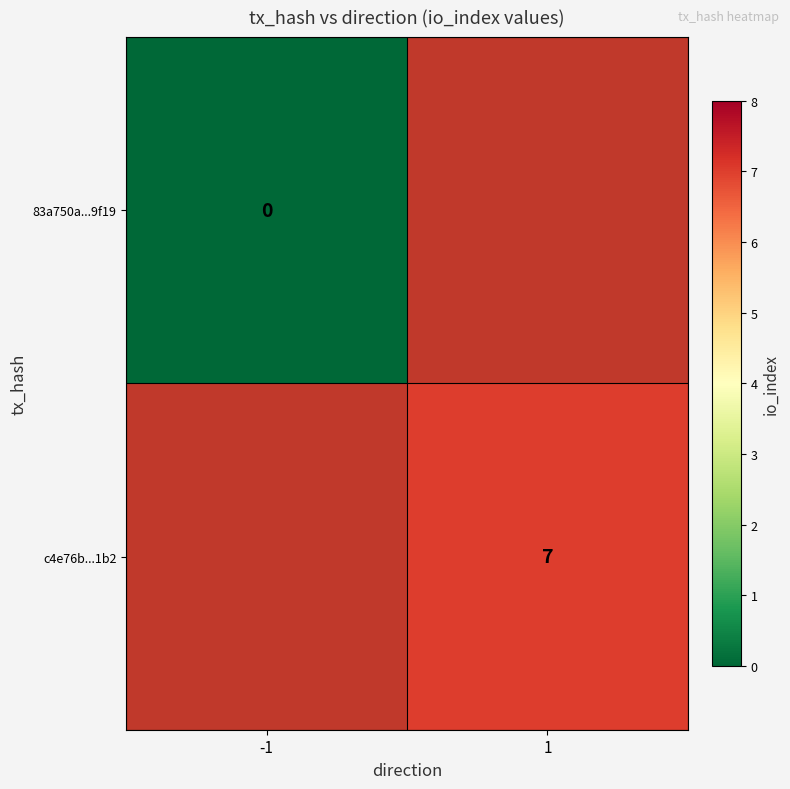

At how many categories does at least one series exceed 4?

1